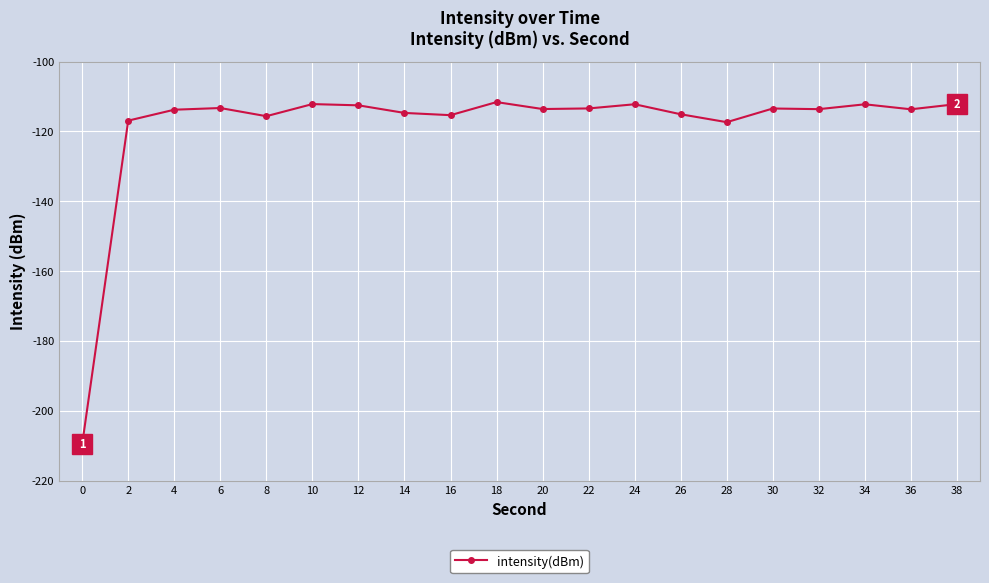

The chart shows a value of -56.8 at 36. True or false?

False